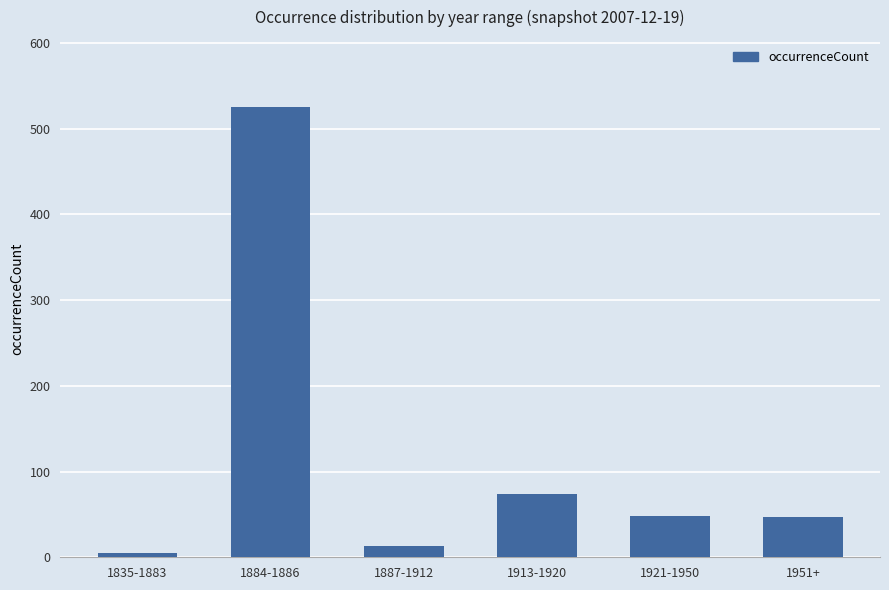

What is the difference between the maximum and minimum values?

520